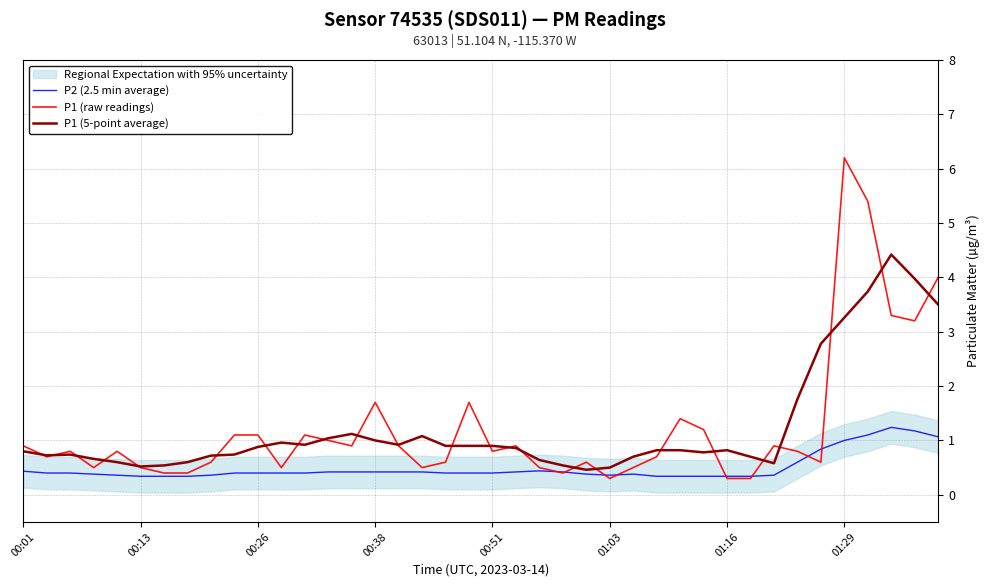

The P1 (5-point average) series shows 1.2 at 00:26. True or false?

False